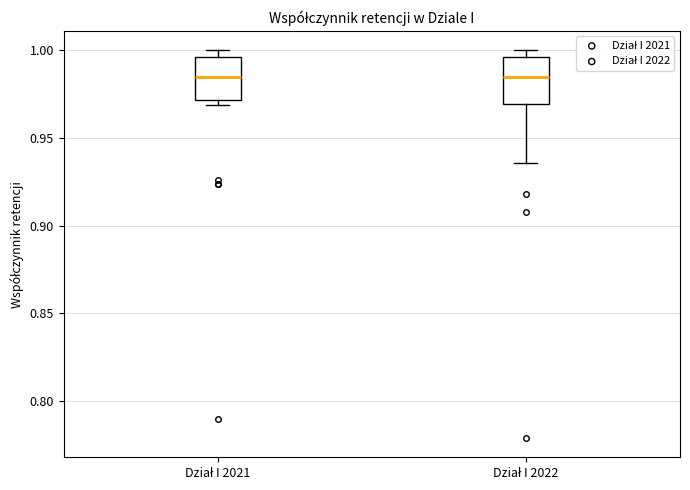

Where is the upper edge of the box for Dział I 2022 on the y-axis? The values are not printed on the chart, so give them approximately, as read against the axis.

0.995